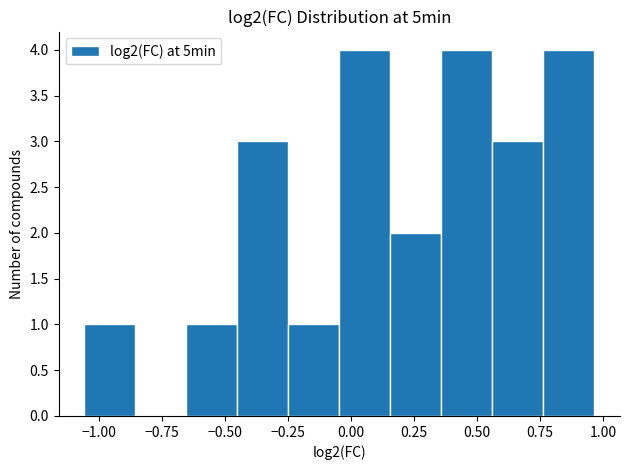

Reading left to right, transcribe this chart: for each bar, give the range it covers on the x-axis and its height. Neither the bar edges nor the heights are printed on the chart, so give them approximately, as read against the axes.

-1.05 to -0.85: 1
-0.85 to -0.65: 0
-0.65 to -0.45: 1
-0.45 to -0.25: 3
-0.25 to -0.05: 1
-0.05 to 0.15: 4
0.15 to 0.35: 2
0.35 to 0.55: 4
0.55 to 0.75: 3
0.75 to 0.95: 4